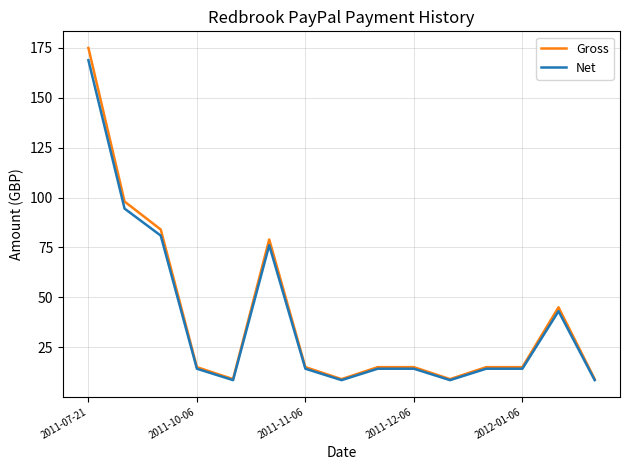

Which series has the largest range (max minus min)?

Gross